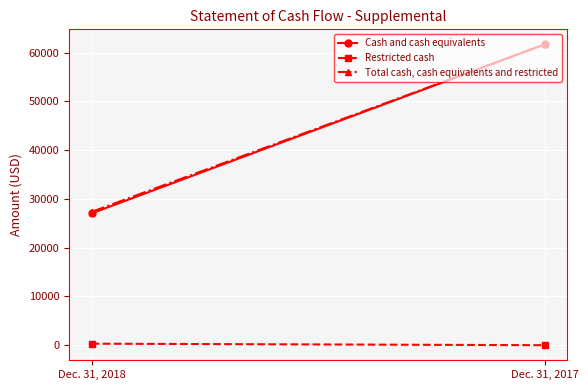

Count the Restricted cash values in the range 0 to 311.

2